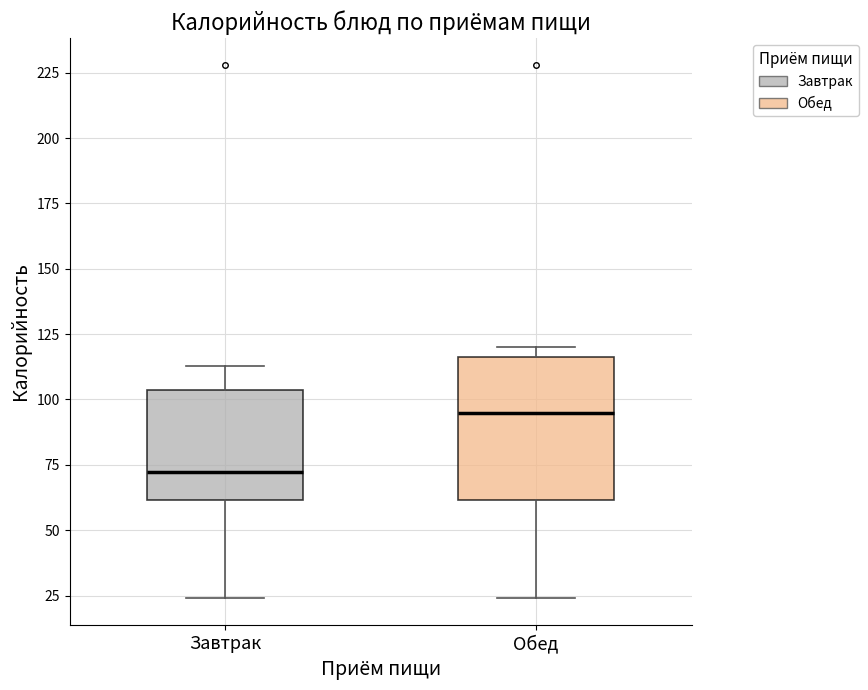

Reading left to right, read every box against the y-axis: the position of its median line, the range the box covers, and the ends of its whiskers. The values are not printed on the chart, so give them approximately, as read against the axis.

Завтрак: median 70, box 60 to 105, whiskers 25 to 115
Обед: median 95, box 60 to 115, whiskers 25 to 120